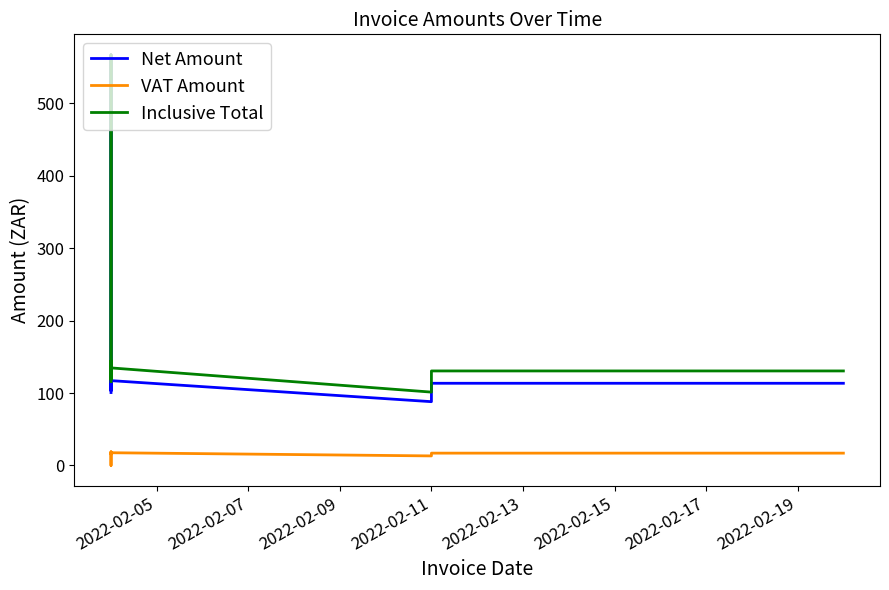

What position from the left is 18?

19